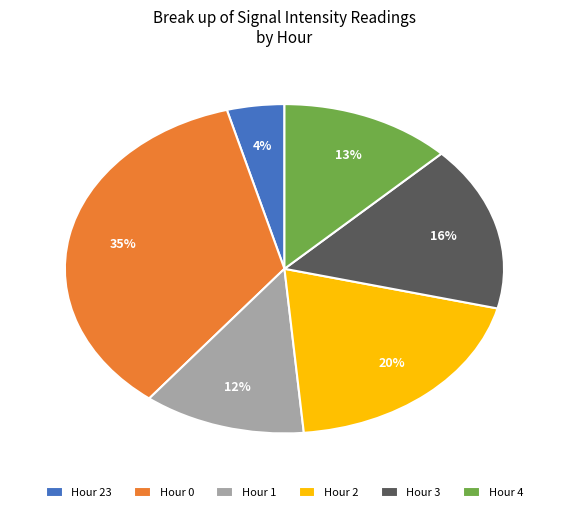

Combined, do Hour 23 and Hour 0 account for over 50%?

No